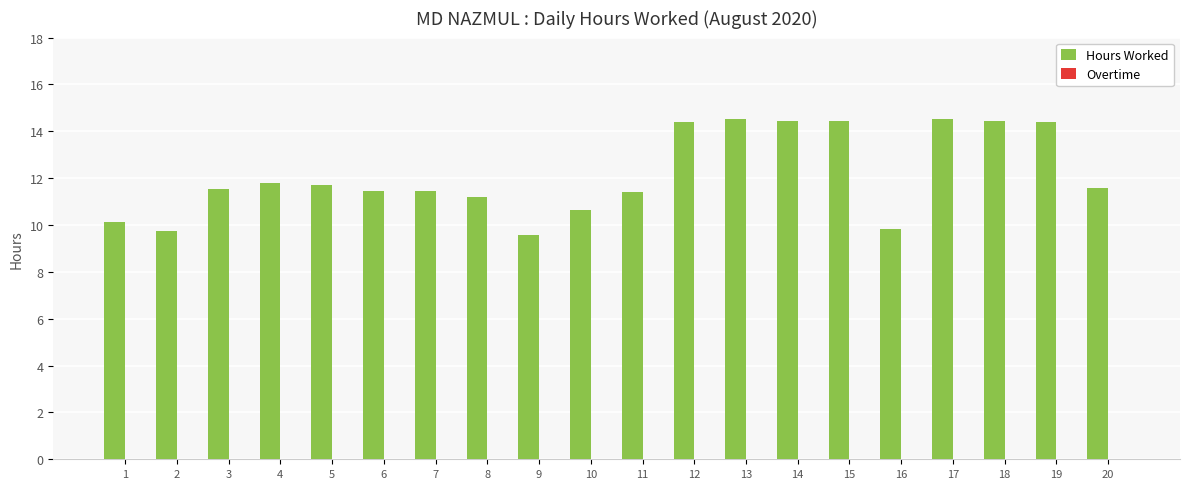

What is the ratio of the value at 2 to the value at 14?

0.7